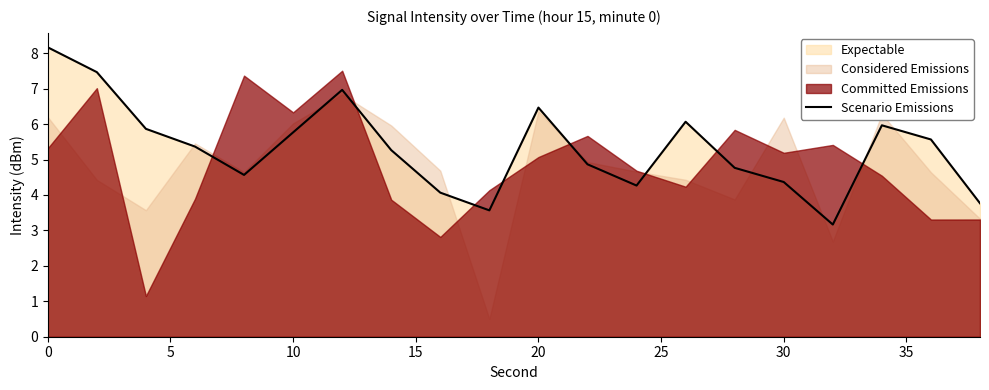

How many data points are less than 5?

9